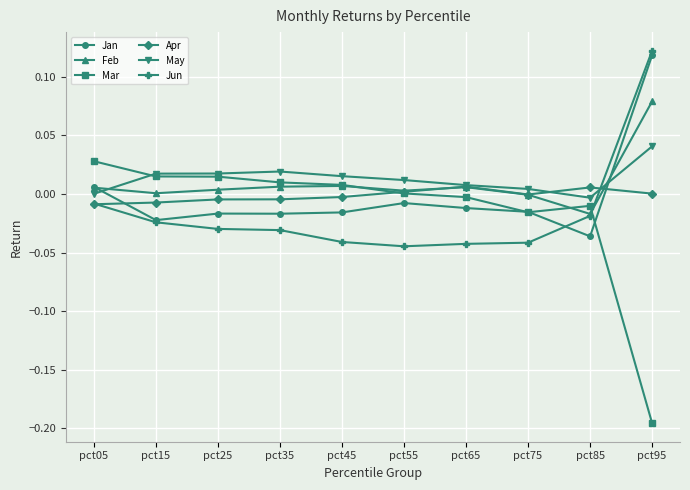

Count the number of data series in this chart.

6